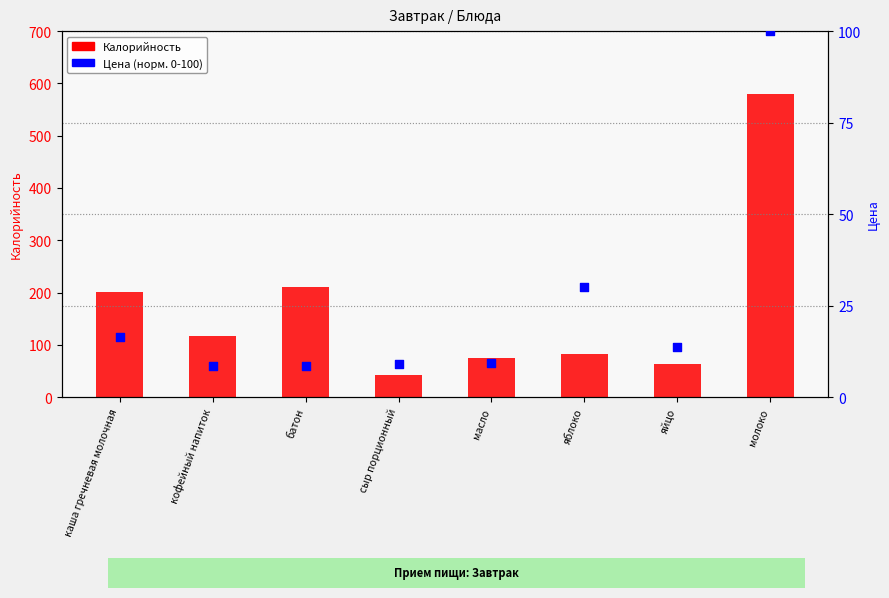

Which series has the largest Y range (max minus min)?

Калорийность